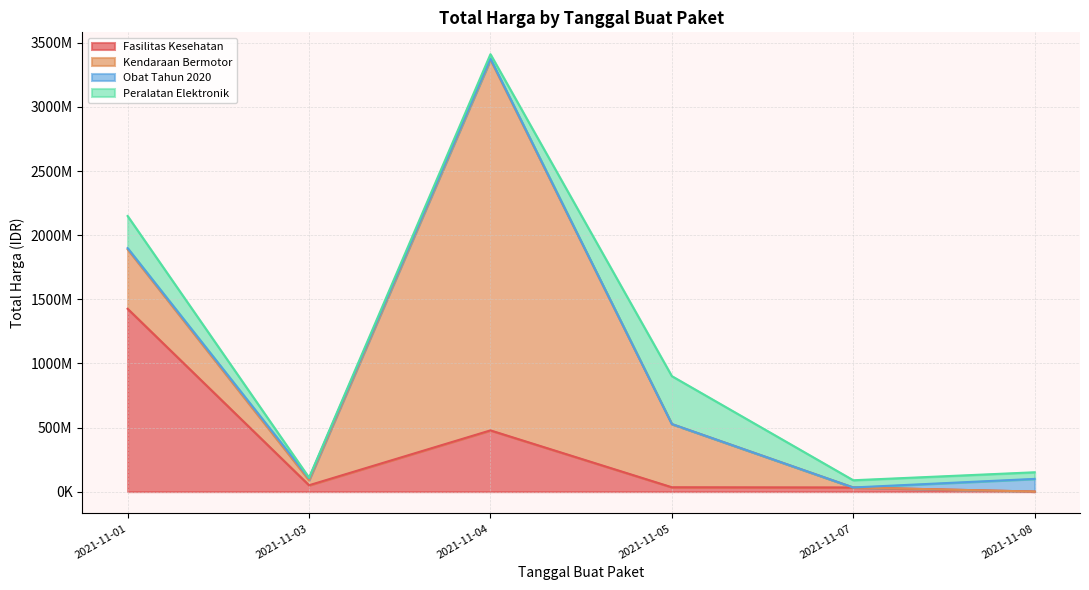

Reading left to right, list all the values displayed in this chart.

Fasilitas Kesehatan: 2021-11-01=1425867900	2021-11-03=49730040	2021-11-04=477600000	2021-11-05=34000000	2021-11-07=32441200	2021-11-08=577875
Kendaraan Bermotor: 2021-11-01=464002100	2021-11-03=39440000	2021-11-04=2892122000	2021-11-05=493000000	2021-11-07=0	2021-11-08=0
Obat Tahun 2020: 2021-11-01=9180000	2021-11-03=15513960	2021-11-04=7401240	2021-11-05=333600	2021-11-07=78000	2021-11-08=98772570
Peralatan Elektronik: 2021-11-01=250350000	2021-11-03=4350000	2021-11-04=34292000	2021-11-05=373404000	2021-11-07=56152800	2021-11-08=51601000